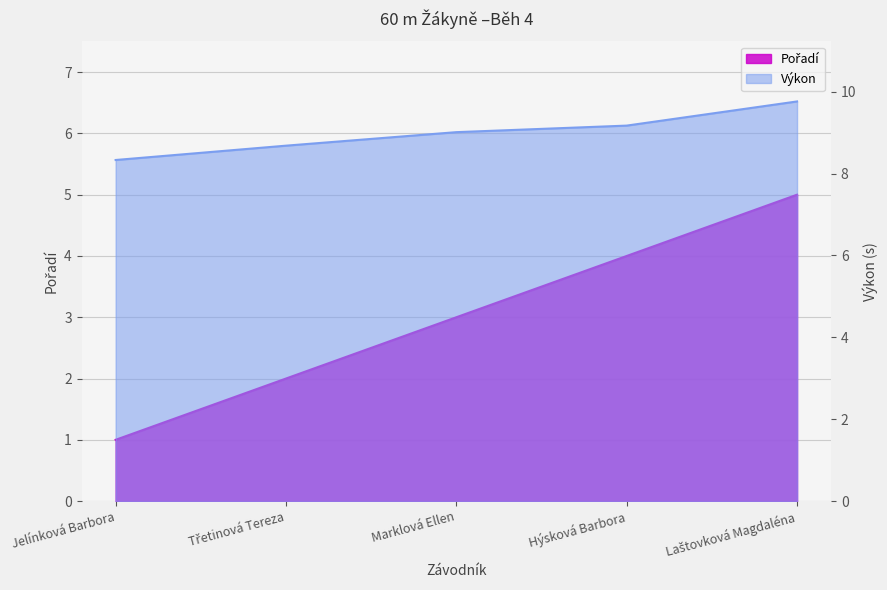

List the series in order of their peak value, lowest first.

Pořadí, Výkon